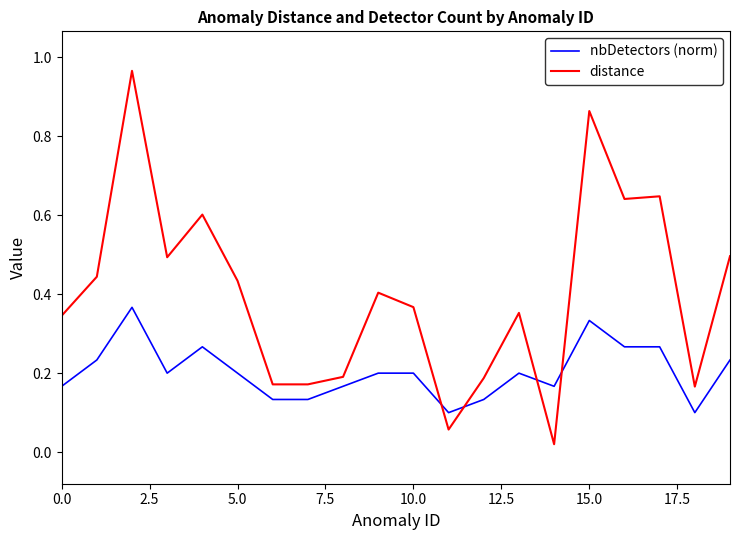

List the series in order of their overall mean, highest first.

distance, nbDetectors (norm)